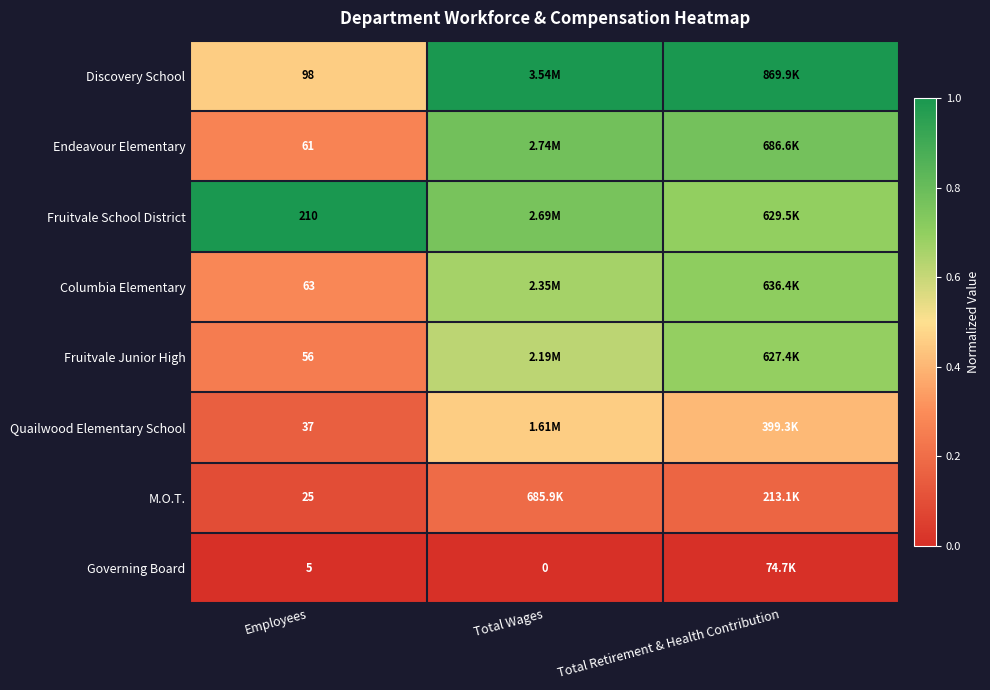

Is the value of Governing Board at Employees greater than the value of Quailwood Elementary School at Total Wages?

No